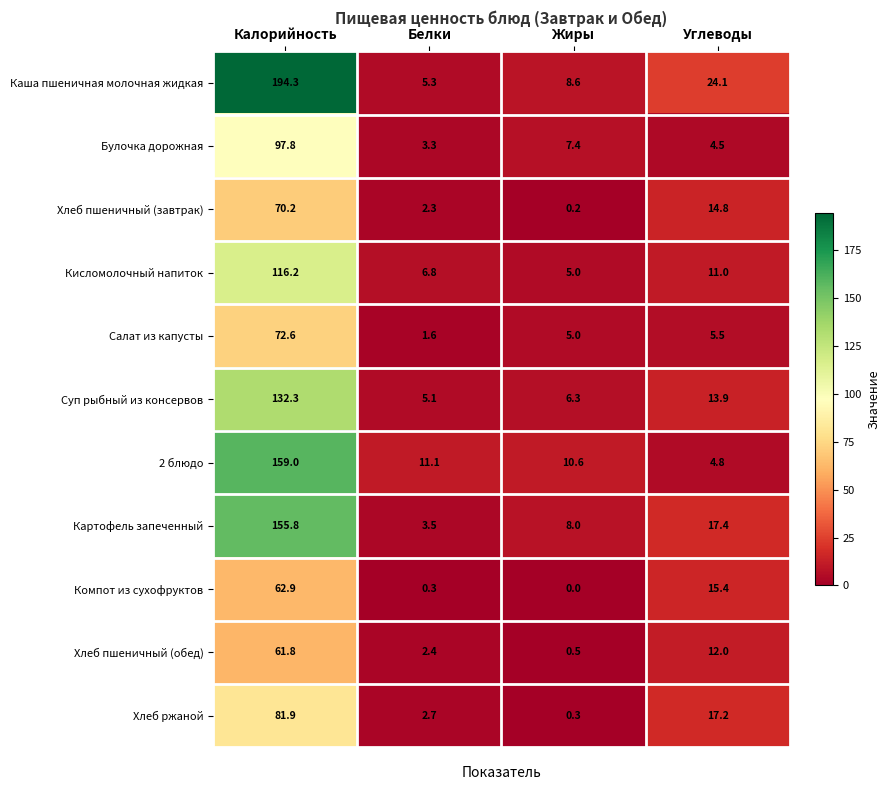

At which label does Булочка дорожная reach its peak?

Калорийность